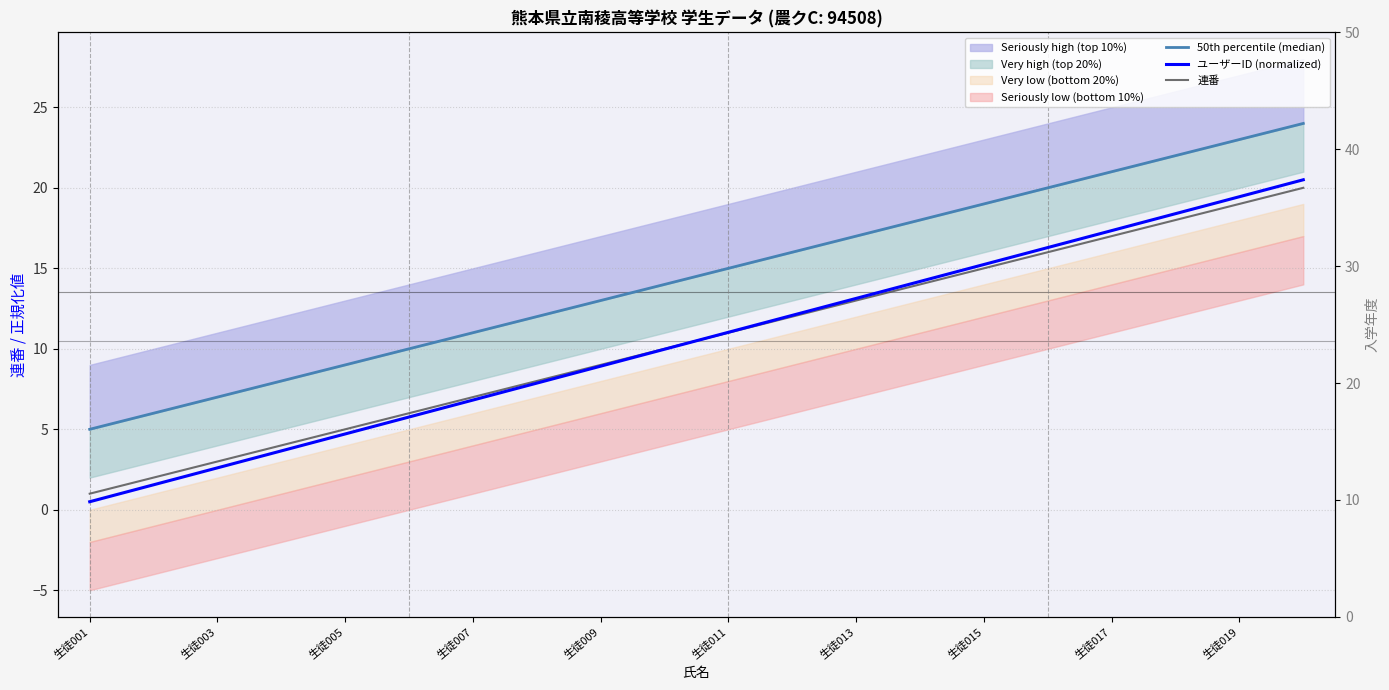

What position from the left is 13?

14